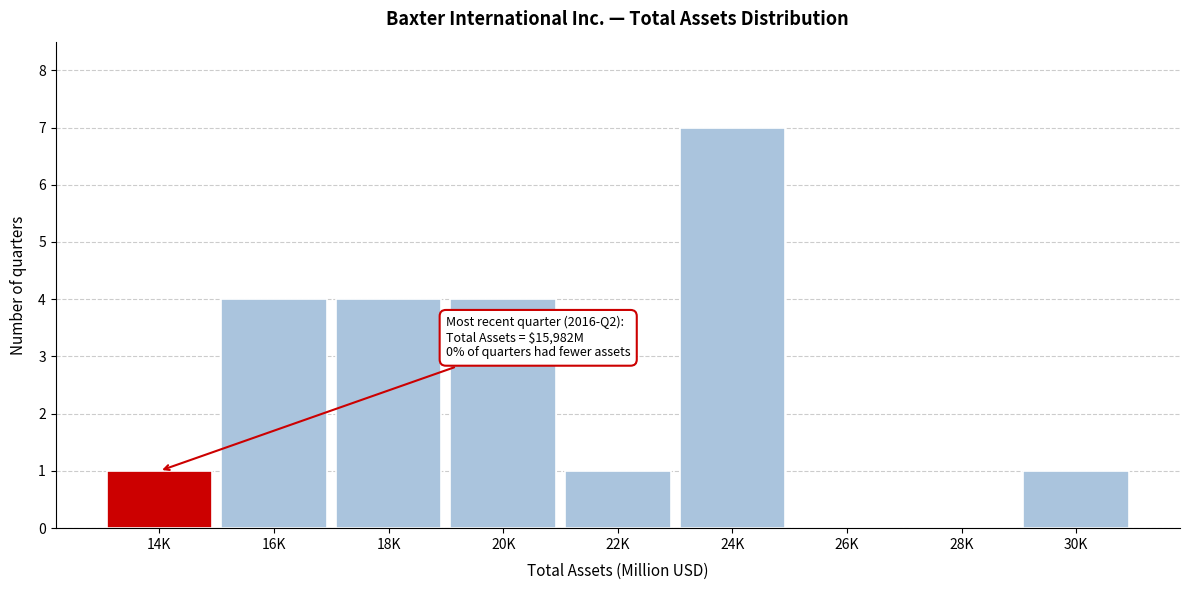

Reading left to right, list all the values displayed in this chart.

14K=1	16K=4	18K=4	20K=4	22K=1	24K=7	26K=0	28K=0	30K=1